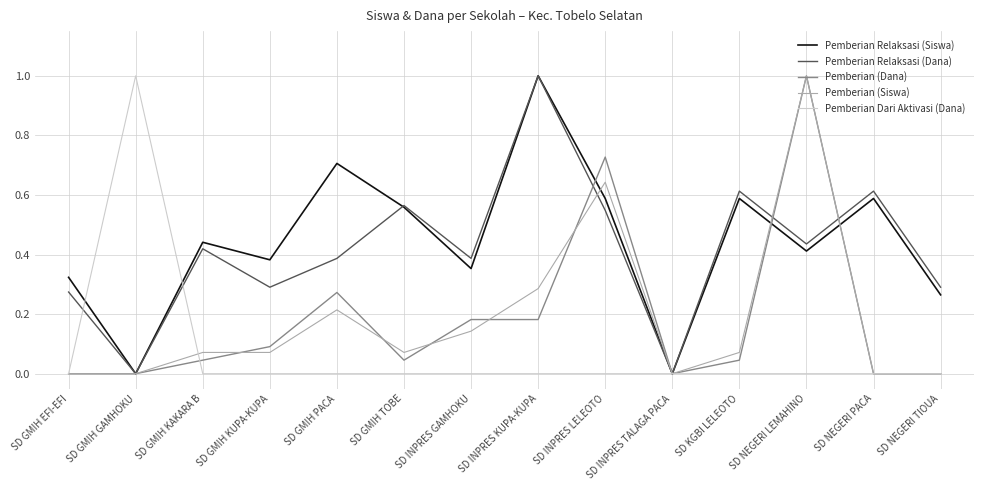

What is the maximum value shown in the chart?

1.0